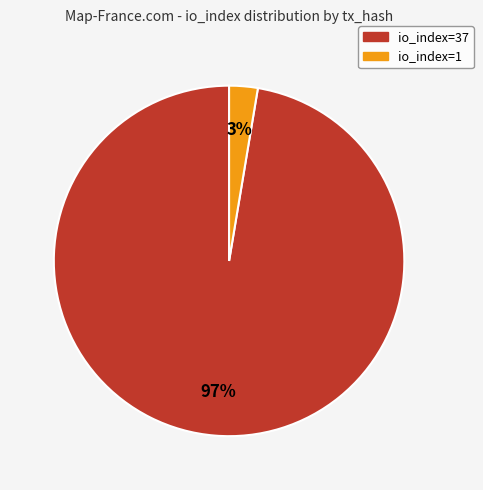

To the nearest percent, what percentage of the pie is io_index=37?

97%